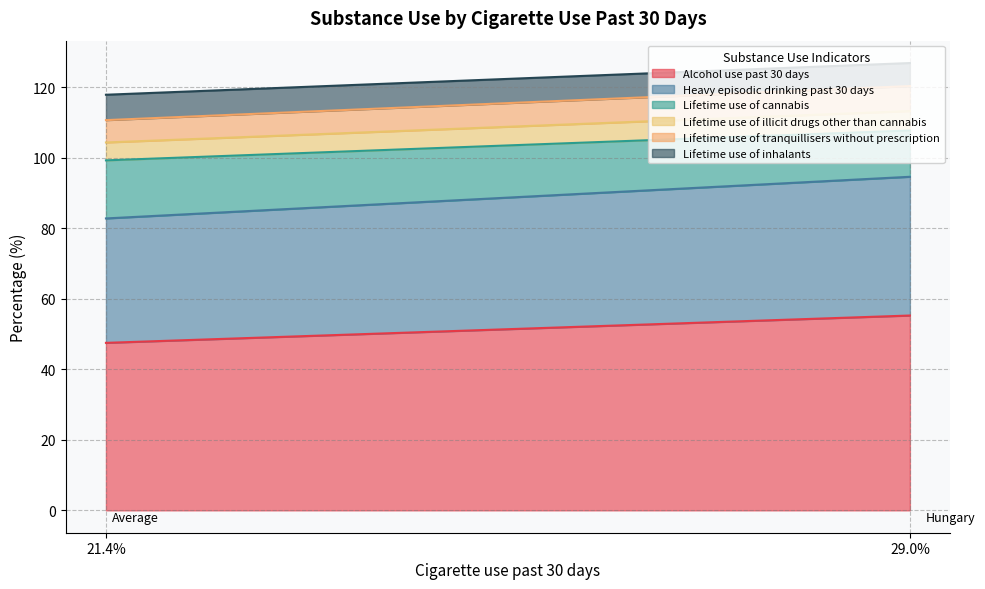

True or false: Alcohol use past 30 days has a value of 74.9 at 21.4%.

False